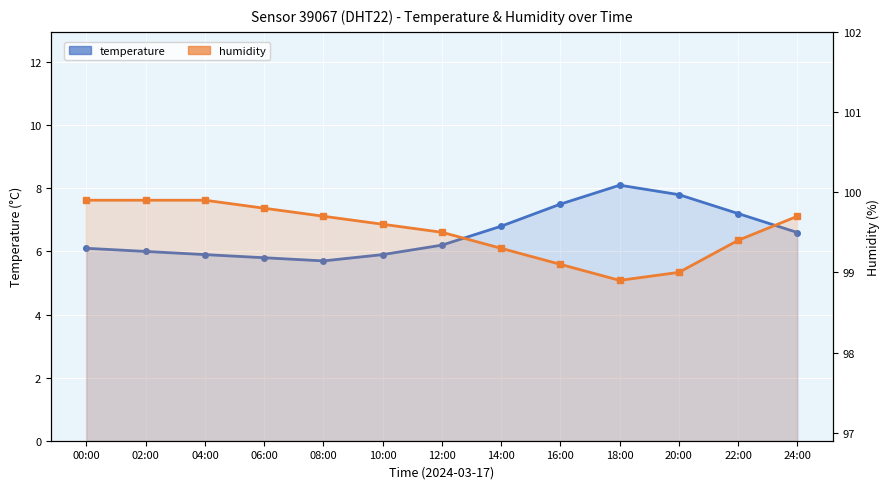

Which series changed the most between 16:00 and 20:00?

temperature